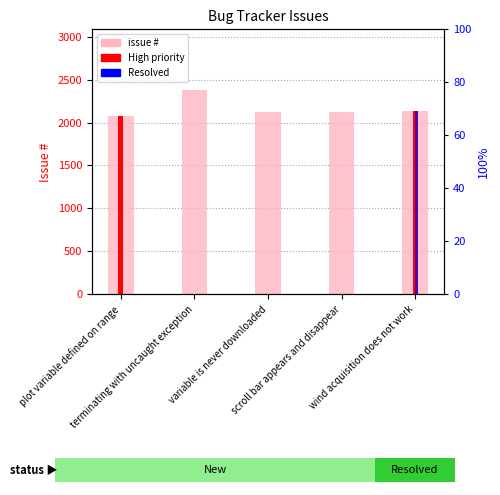

True or false: issue # has a value of 775 at scroll bar appears and disappear.

False